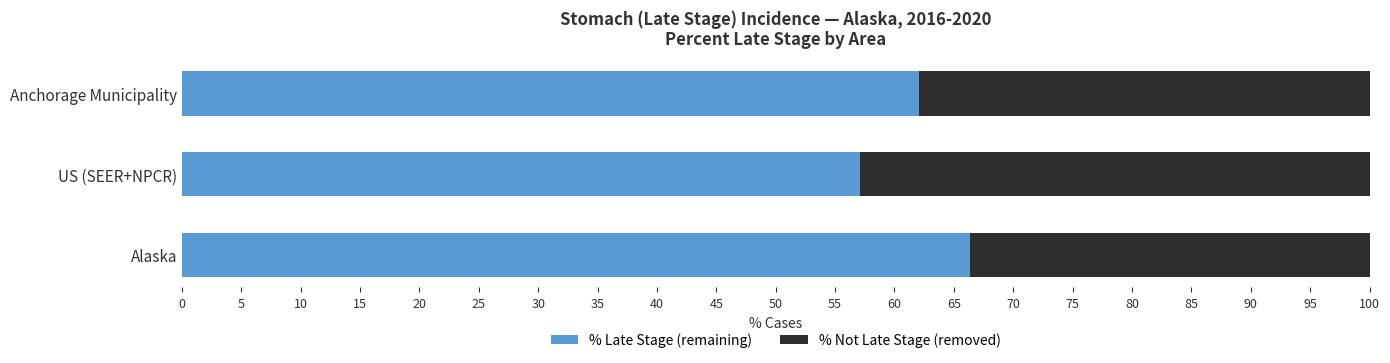

Is it true that % Late Stage (remaining) equals 22.3 at Alaska?

False